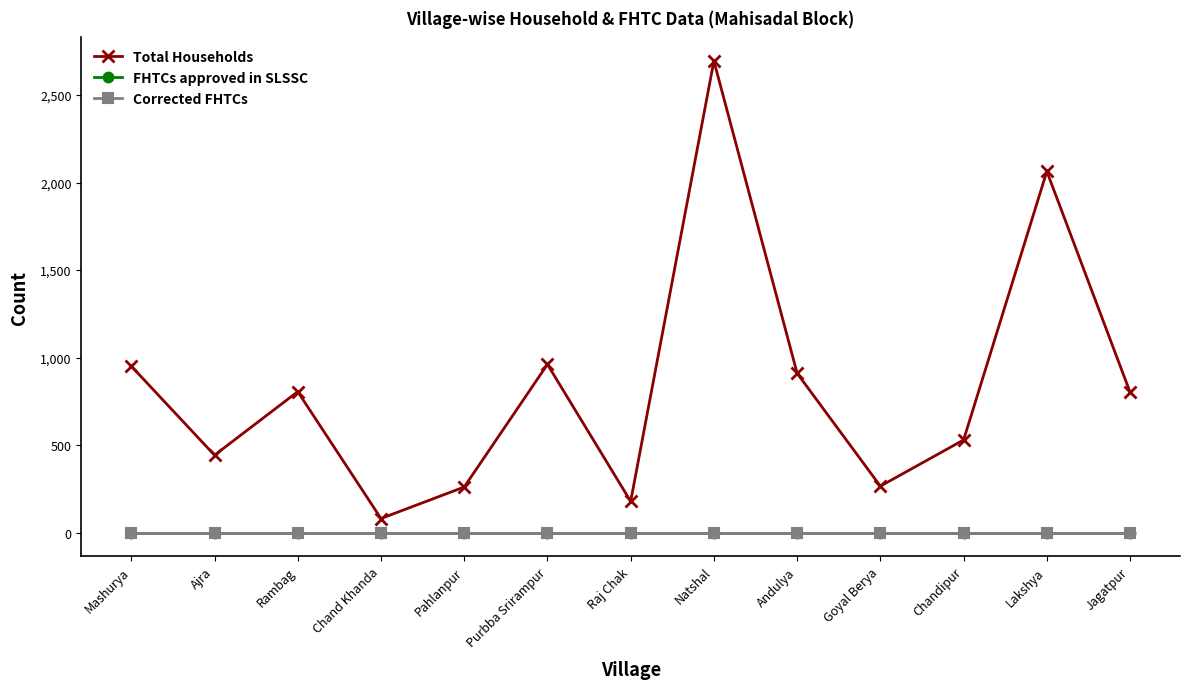

Does the chart have visible grid lines?

No